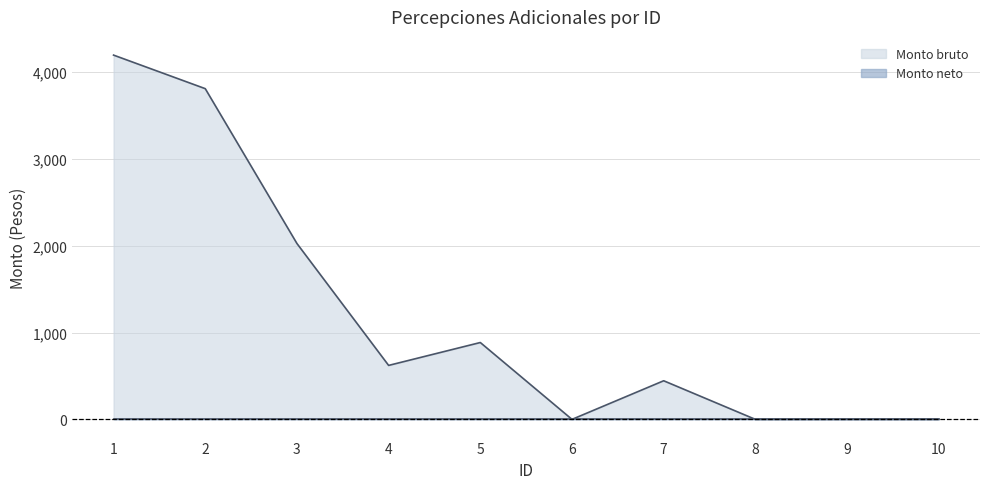

The chart shows a value of -1830.5 at 9. True or false?

False